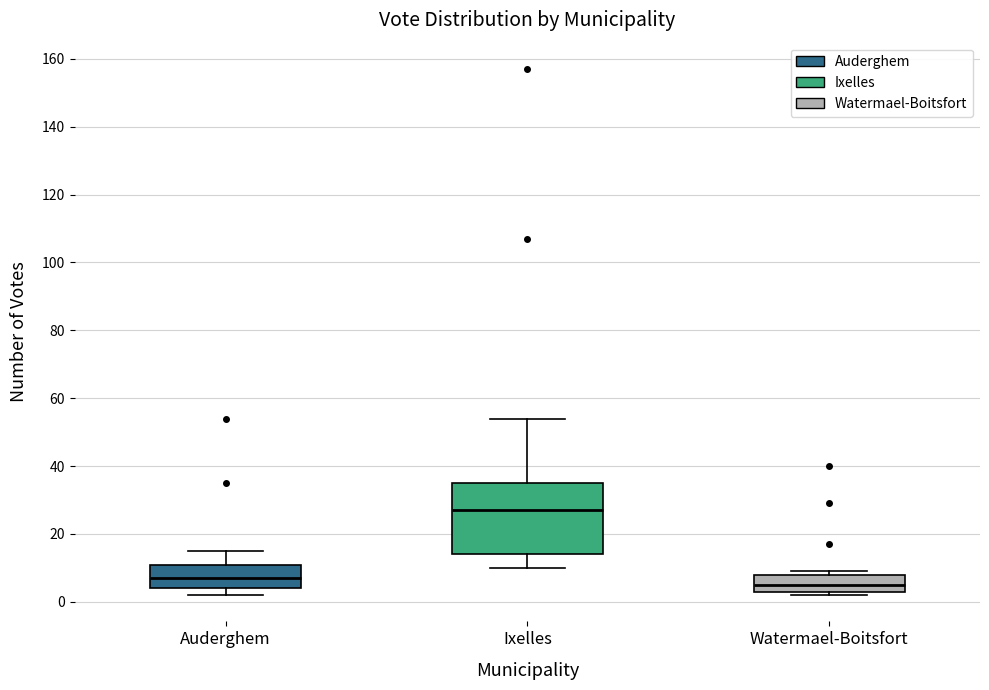

Reading left to right, transcribe this box plot: for each box, give where its median line is, the range the box spans, and where its two whiskers end, as read against the y-axis. The values are not printed on the chart, so give them approximately, as read against the axis.

Auderghem: median 8, box 4 to 12, whiskers 2 to 16
Ixelles: median 28, box 14 to 36, whiskers 10 to 54
Watermael-Boitsfort: median 6, box 4 to 8, whiskers 2 to 10